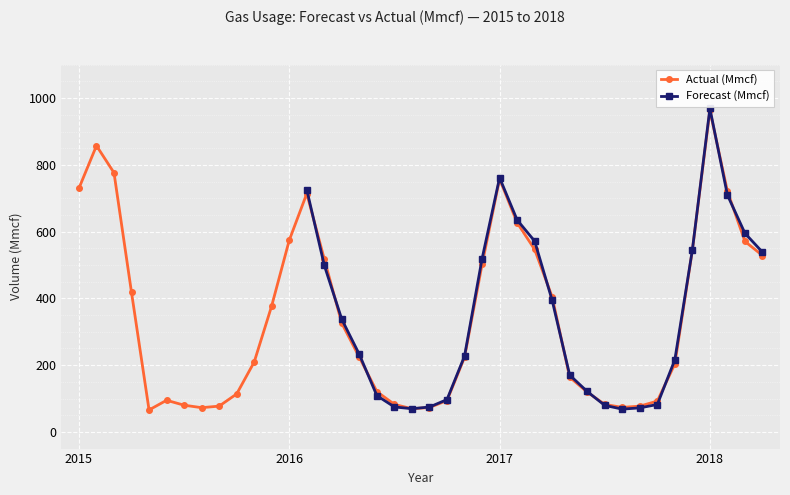

How many values in the Actual (Mmcf) series are below 223?

19